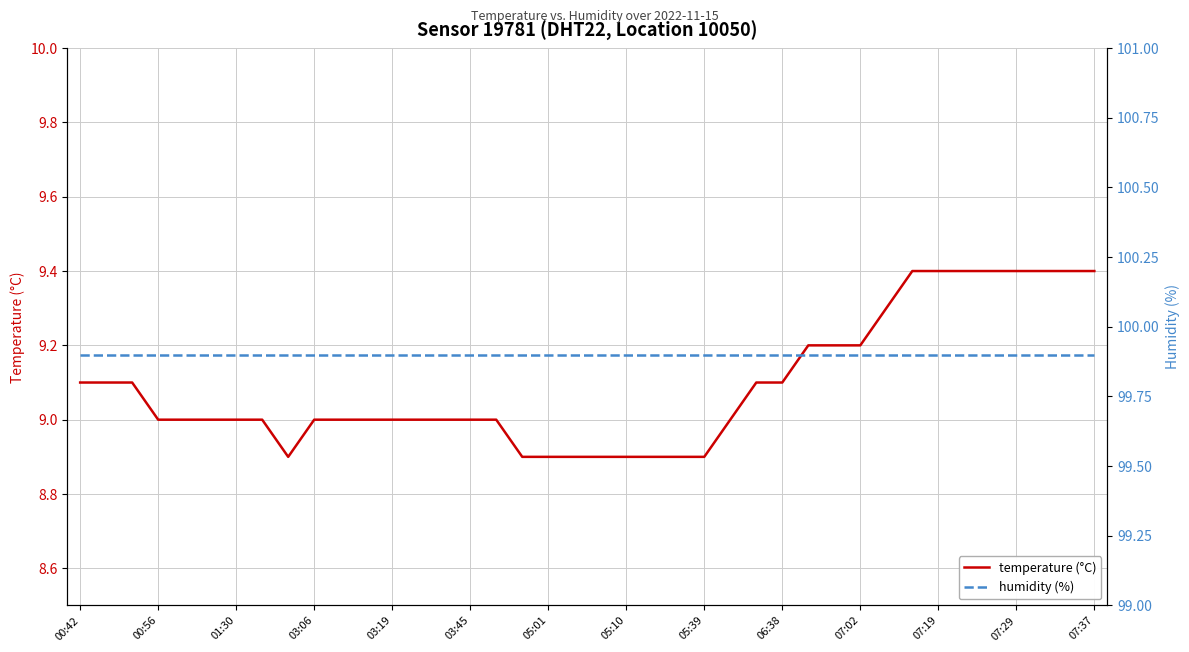

The value of temperature (°C) at 07:29 is 6.1. True or false?

False